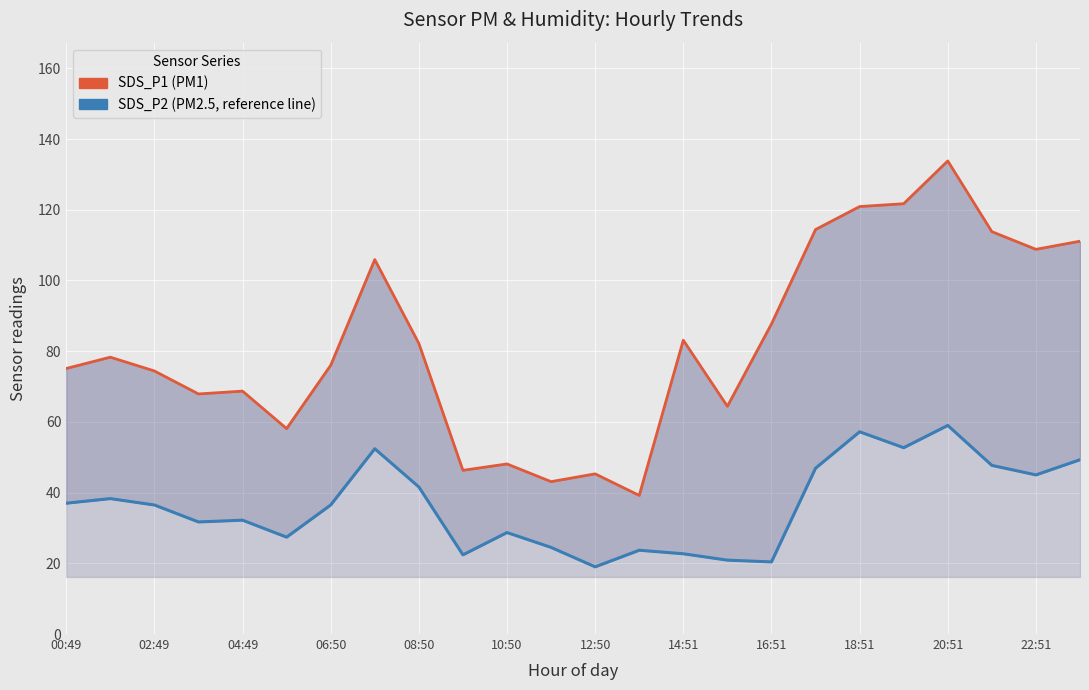

How many lines are shown in the chart?

2